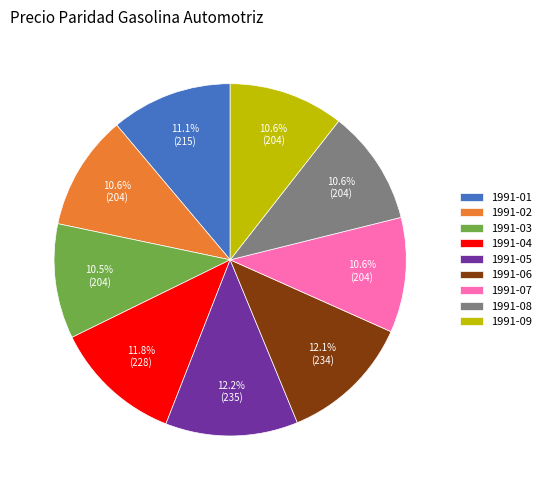

What is the ratio of the value at 1991-02 to the value at 1991-03?

1.0